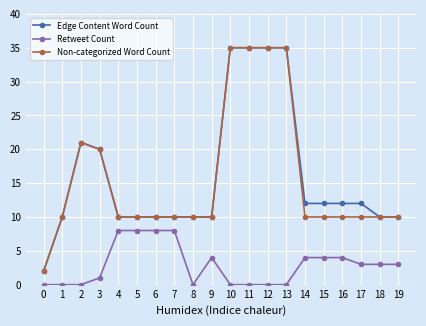

What is the sum of all Edge Content Word Count values?

321